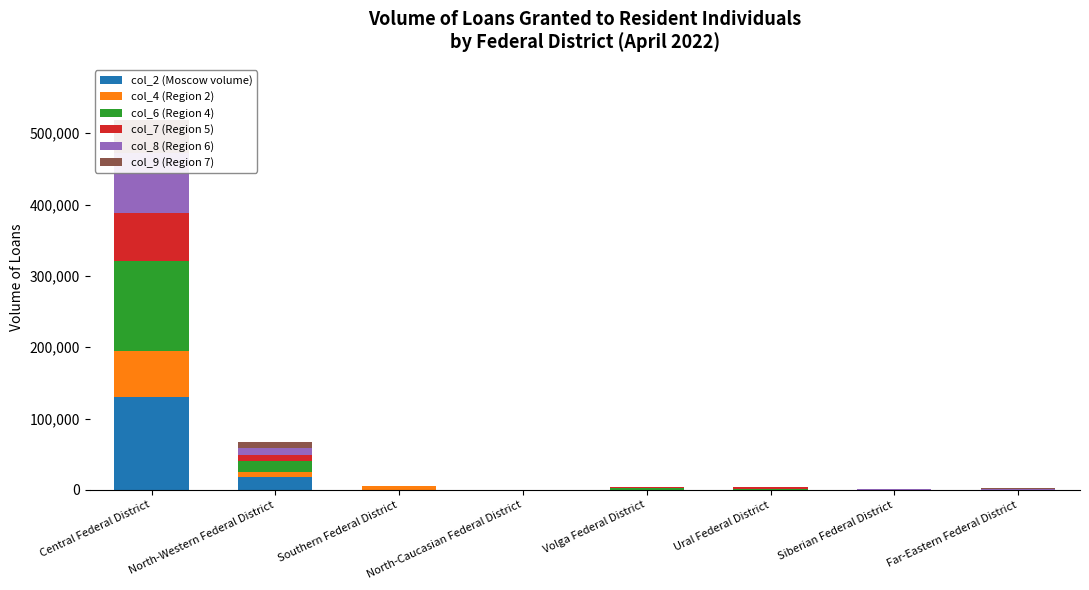

At how many categories does at least one series exceed 58275?

1